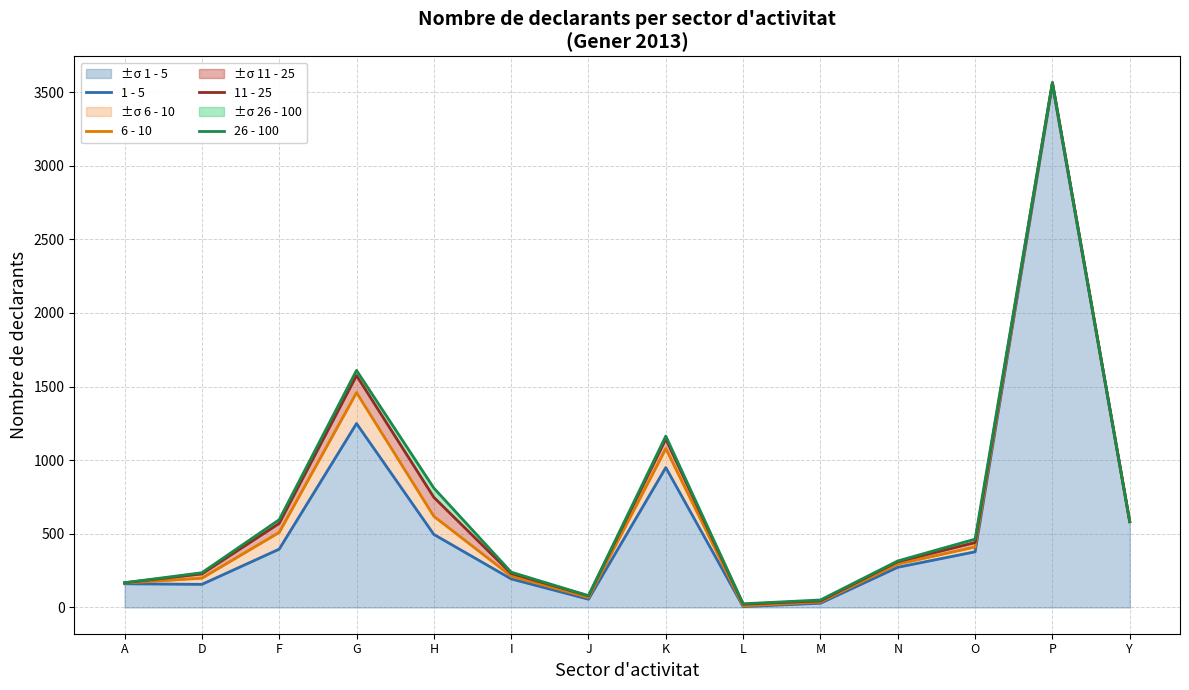

At which category does the chart reach its peak across all series?

P